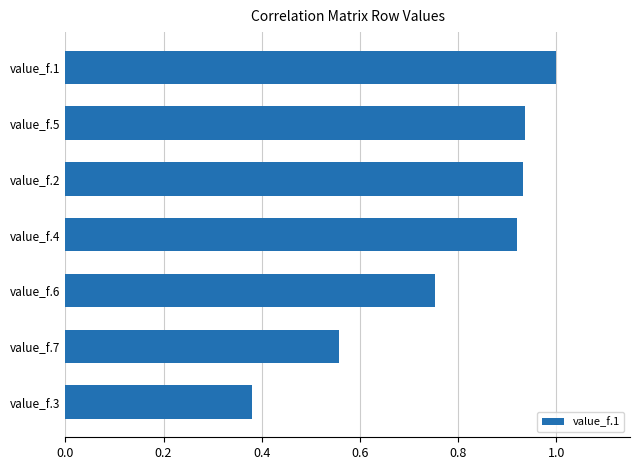

What is the maximum value shown in the chart?

1.0